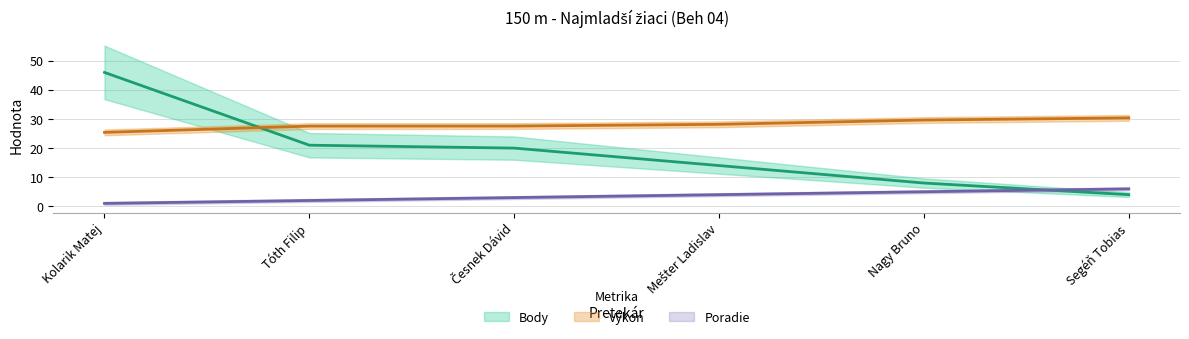

What is the highest value of the Body series?

46.0